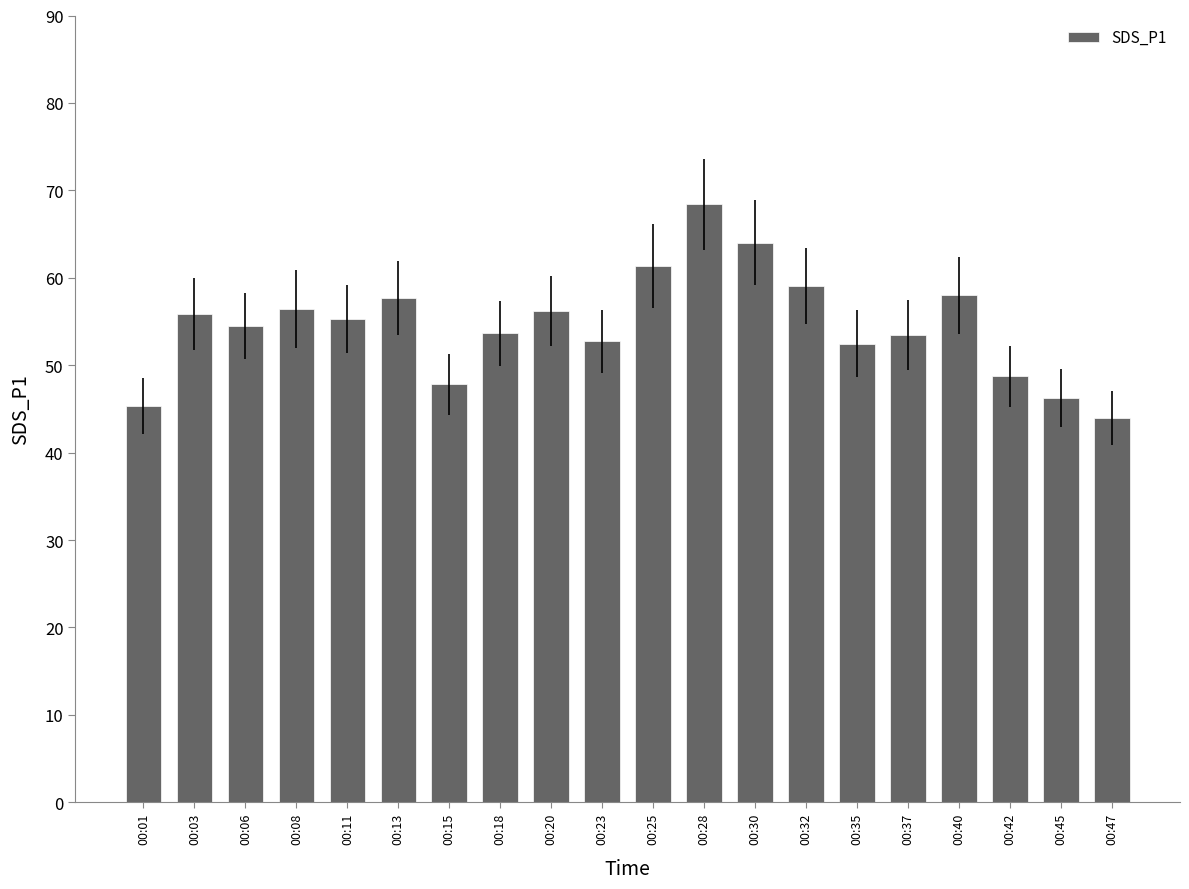

True or false: the data shows 72.7 at 00:23.

False